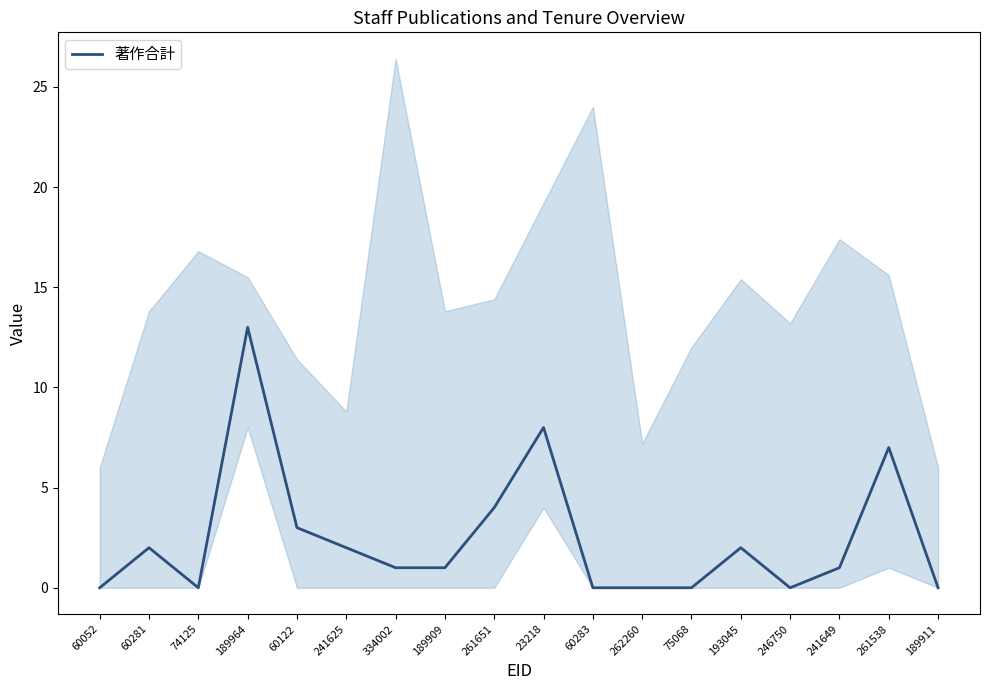

Is this an area chart (filled region under the line)?

No